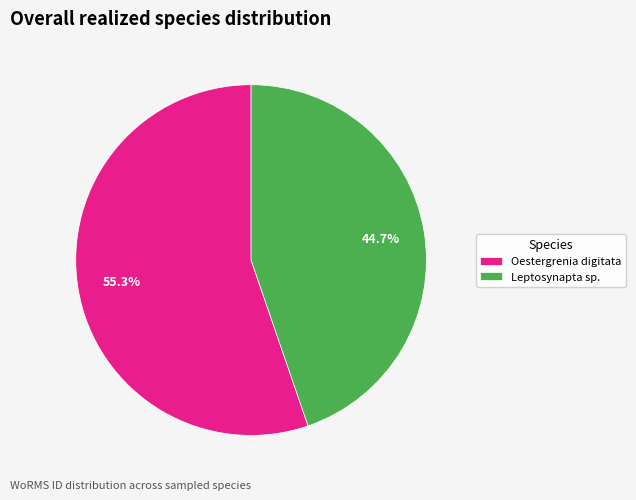

Does Leptosynapta sp. account for over 50% of the chart?

No